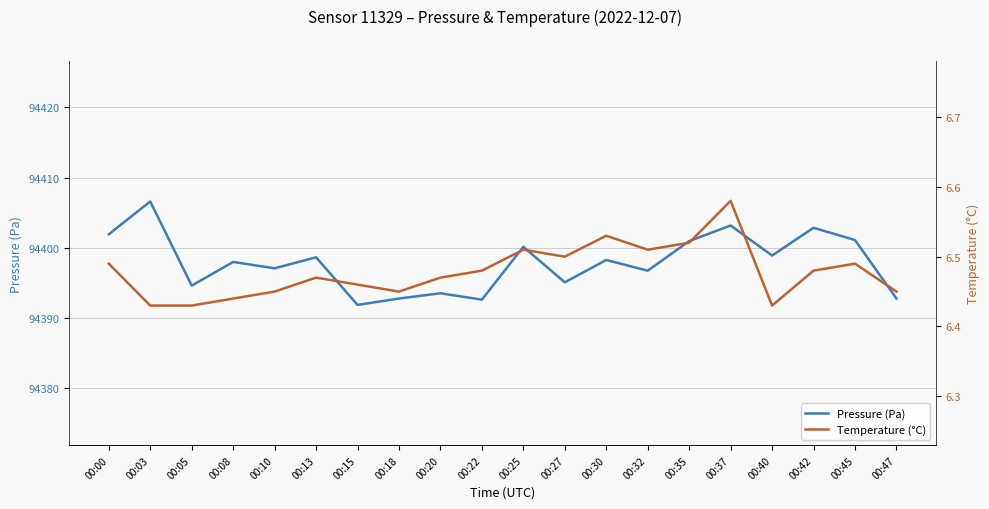

True or false: Temperature (°C) and Pressure (Pa) intersect in this chart.

False